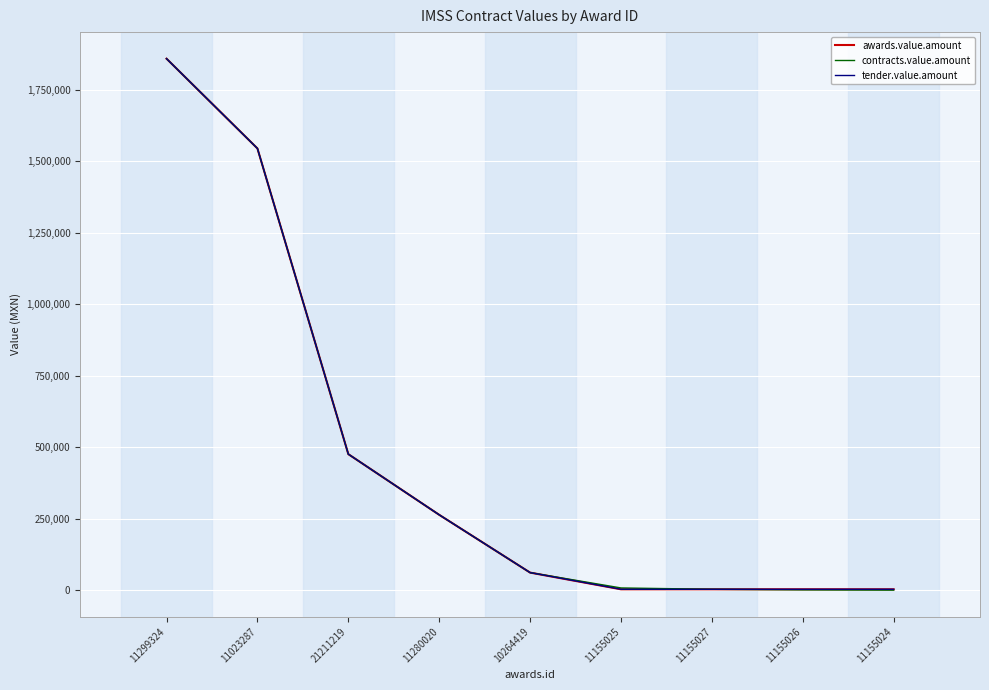

Does the chart have visible grid lines?

Yes